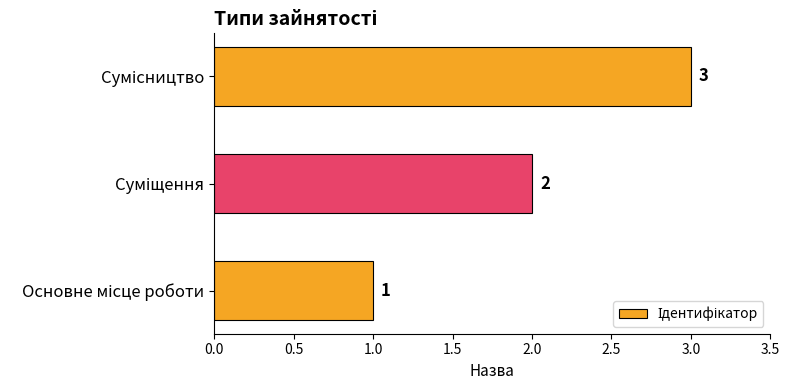

Count the values in the range 1 to 3.

3